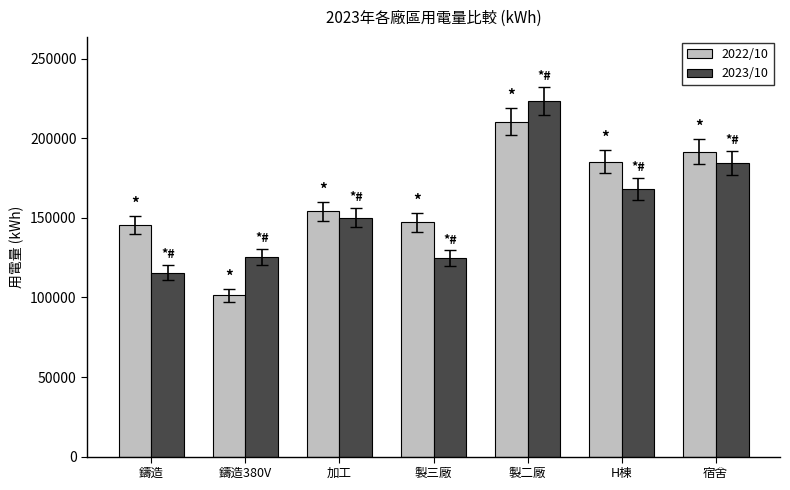

What is the spread (max minus min) of values at 宿舍?

7177.5